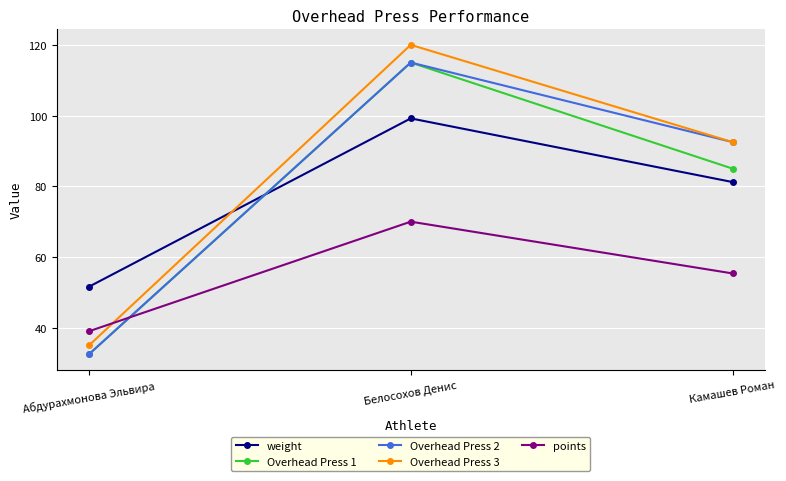

At which label is Overhead Press 3 closest to 77?

Камашев Роман